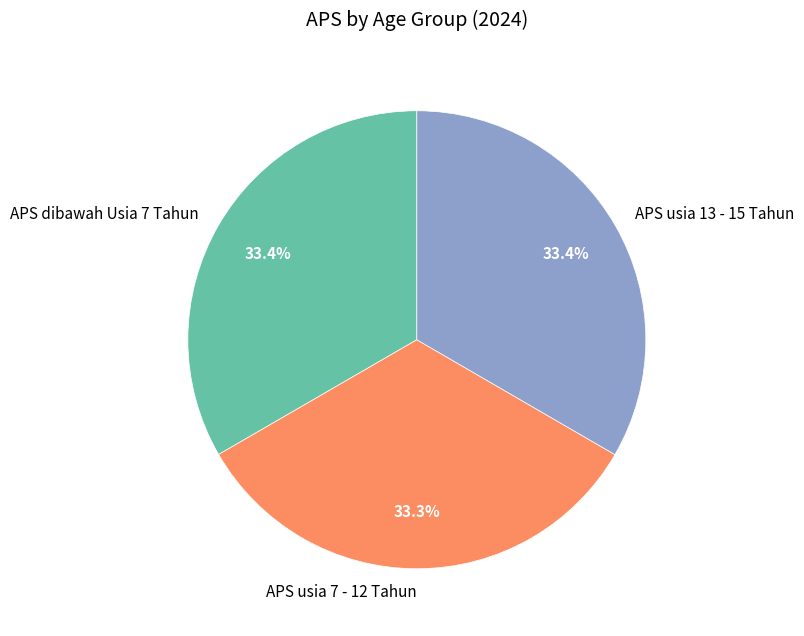

To the nearest percent, what is the combined percentage of APS usia 13 - 15 Tahun and APS dibawah Usia 7 Tahun?

67%